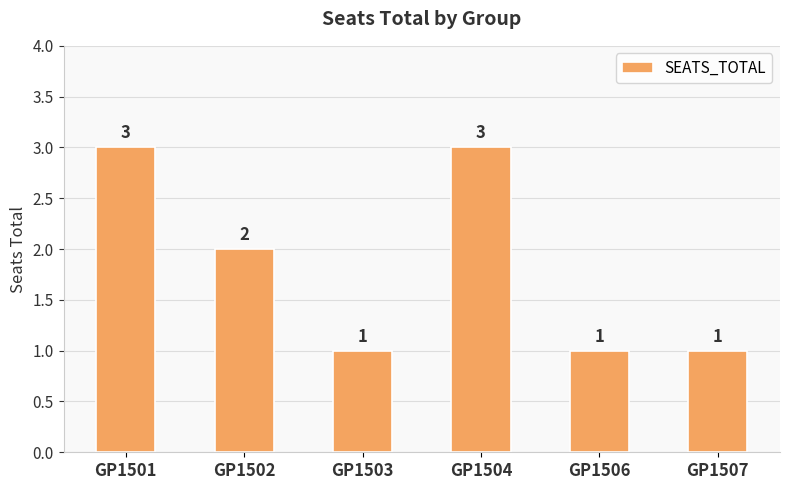

Between GP1502 and GP1501, which is larger?

GP1501